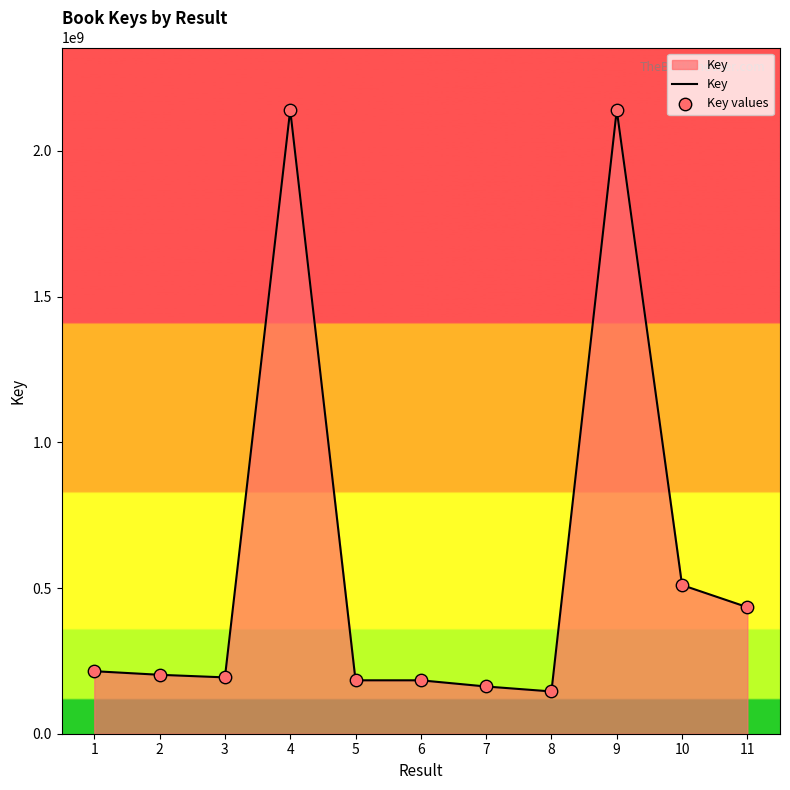

Which has a higher value, 4 or 3?

4